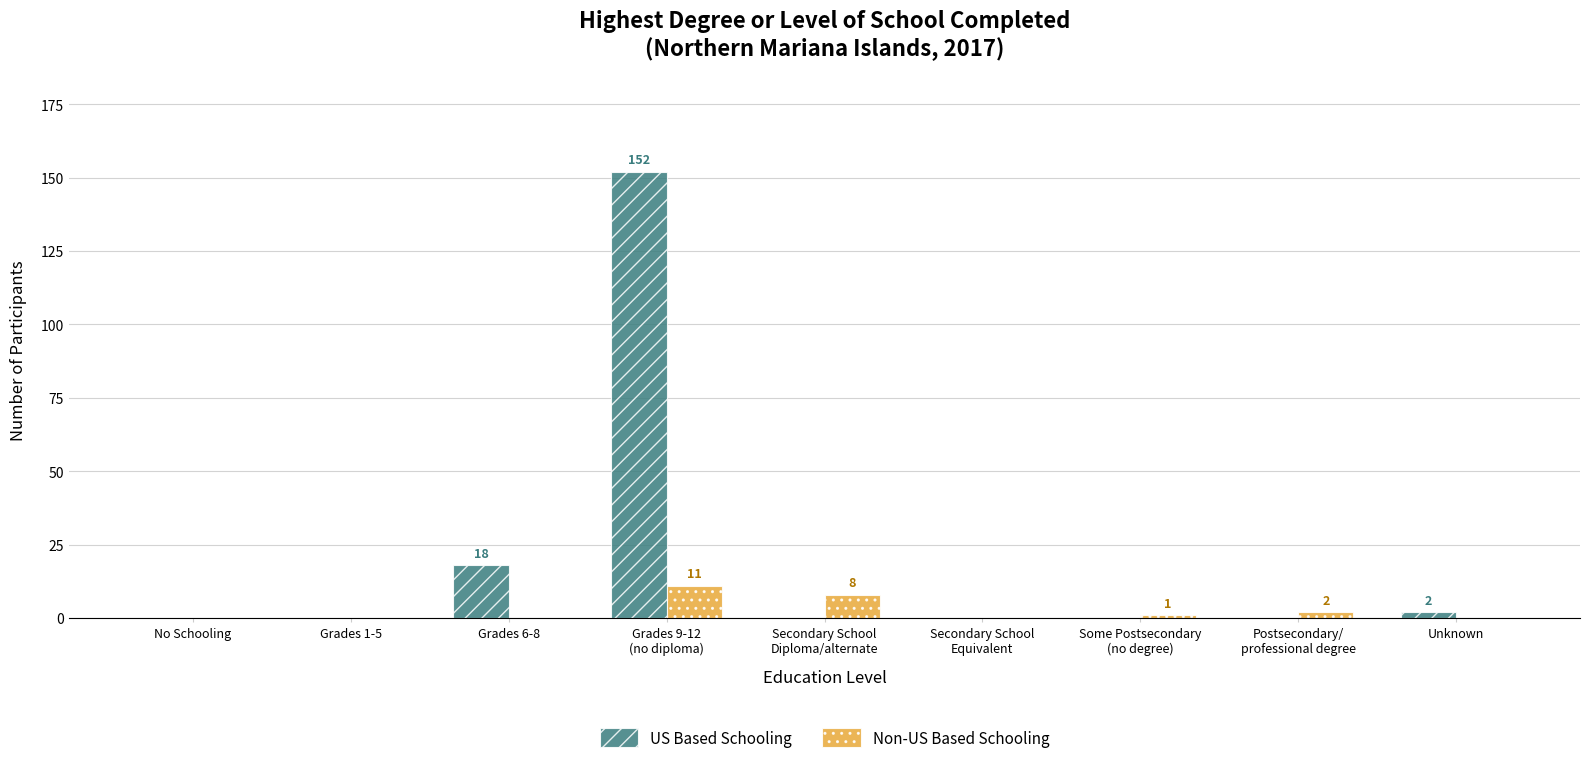

Which series has the largest total across all categories?

US Based Schooling